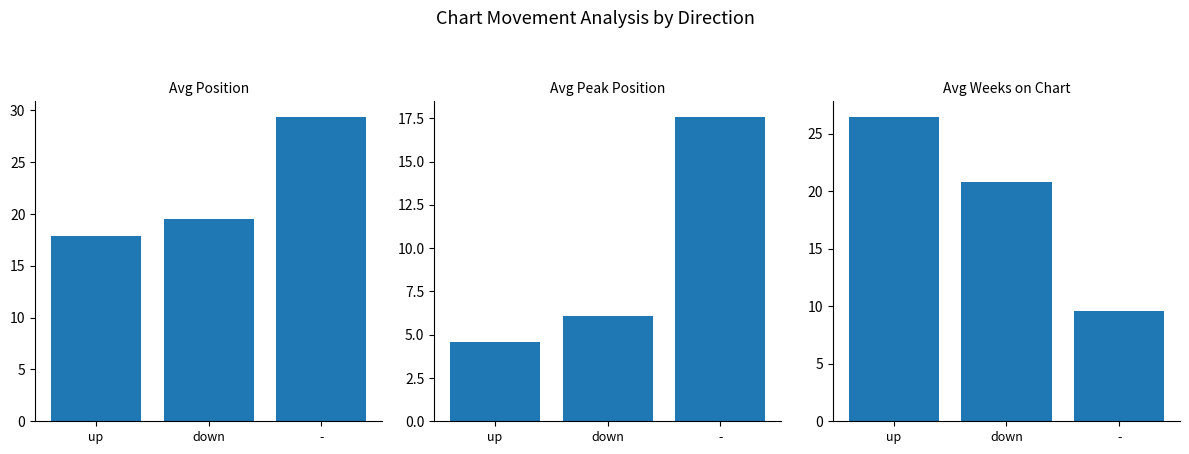

Reading left to right, list all the values displayed in this chart.

Avg Position: up=17.9	down=19.5	-=29.4
Avg Peak Position: up=4.6	down=6.1	-=17.6
Avg Weeks on Chart: up=26.5	down=20.8	-=9.6